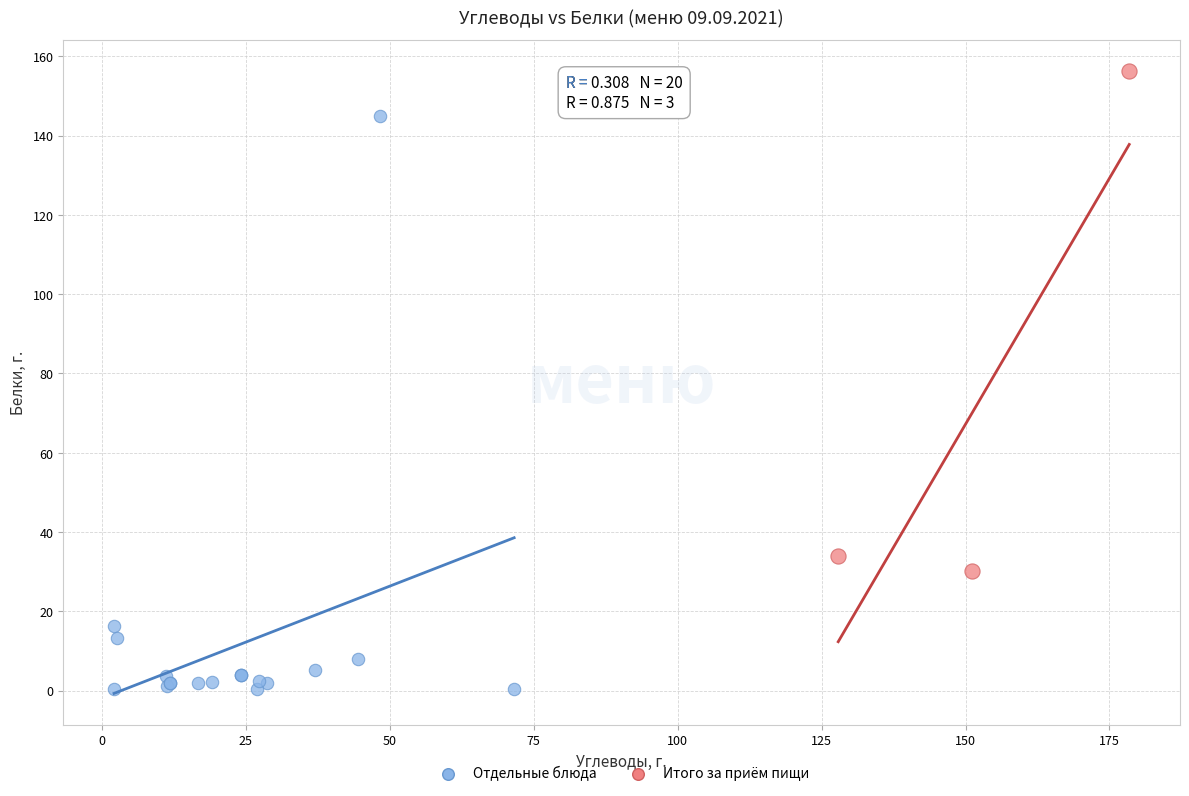

Which series reaches the maximum Y coordinate?

Итого за приём пищи